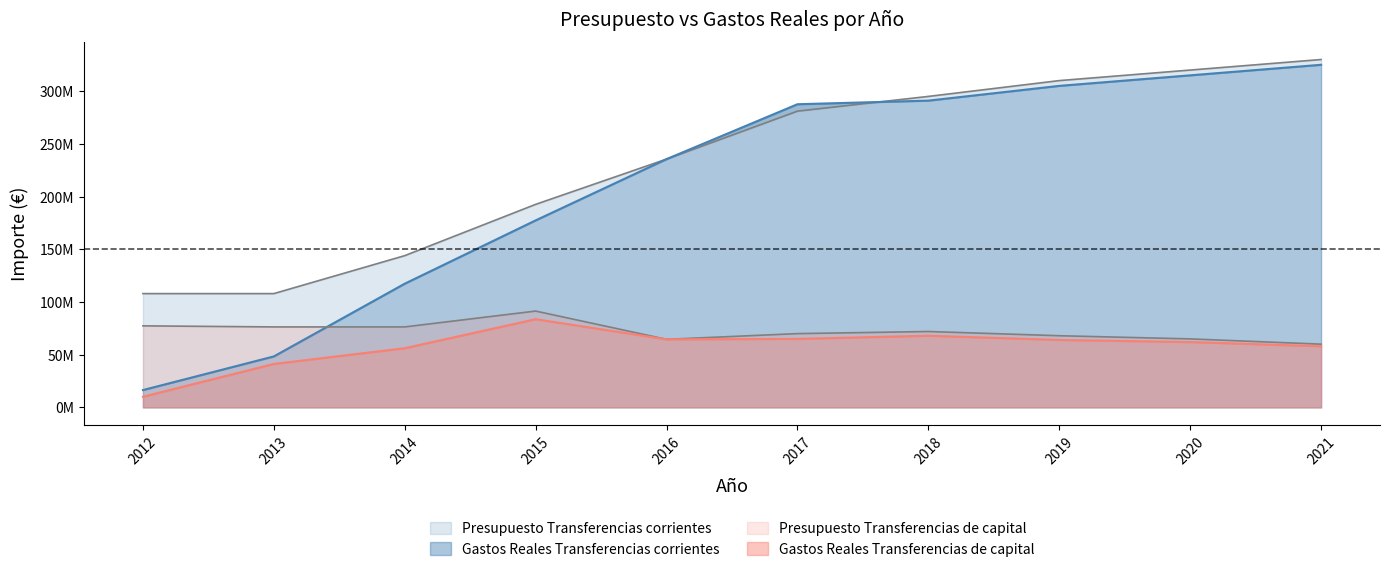

Is it true that Presupuesto Transferencias corrientes equals 107965650.0 at 2013?

True